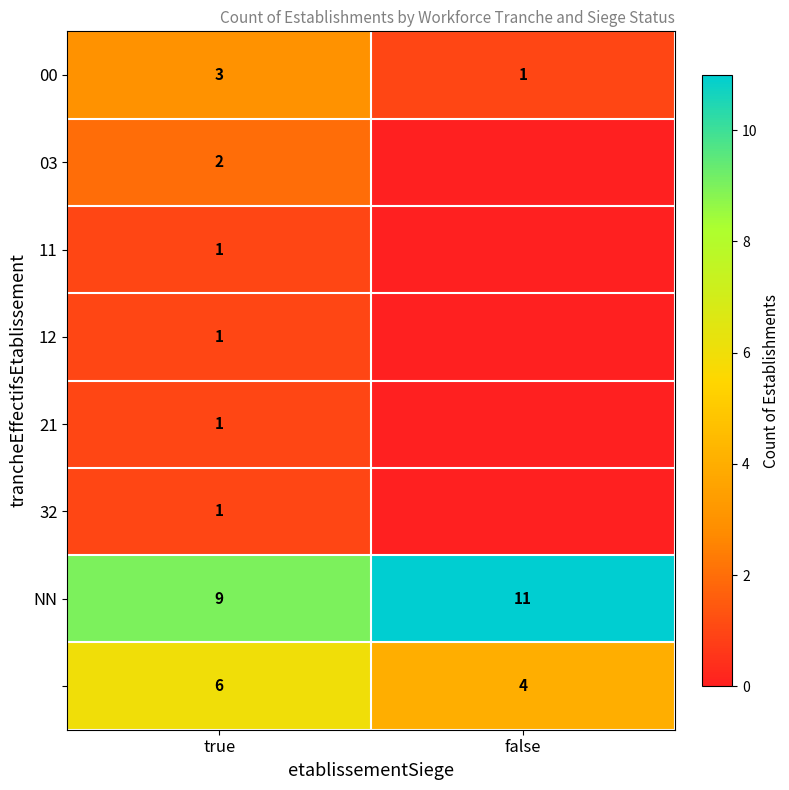

True or false: 12 has a value of 0 at true.

False